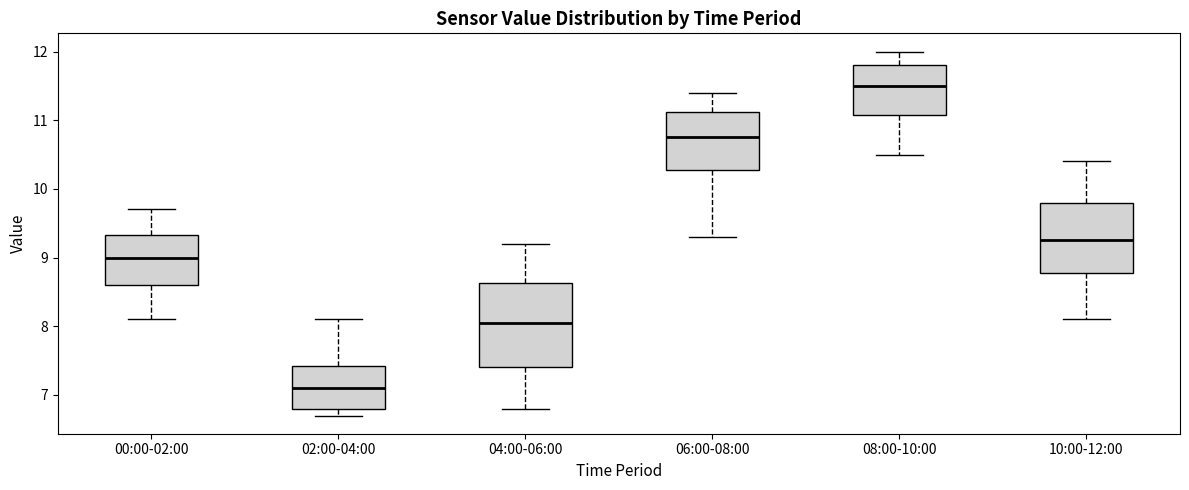

Where does the median line of the box for 02:00-04:00 sit on the y-axis? The values are not printed on the chart, so give them approximately, as read against the axis.

7.1